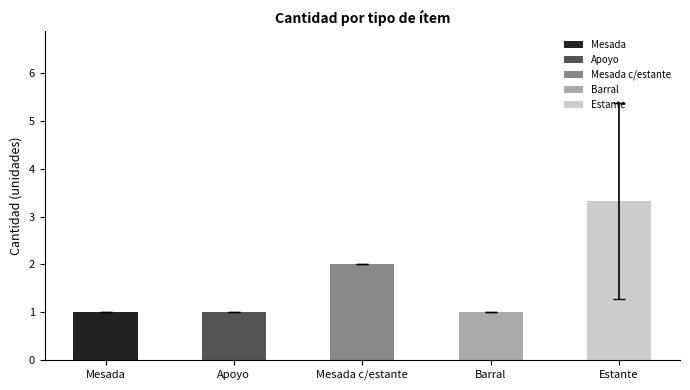

What is the label of the 5th bar from the right?

Mesada